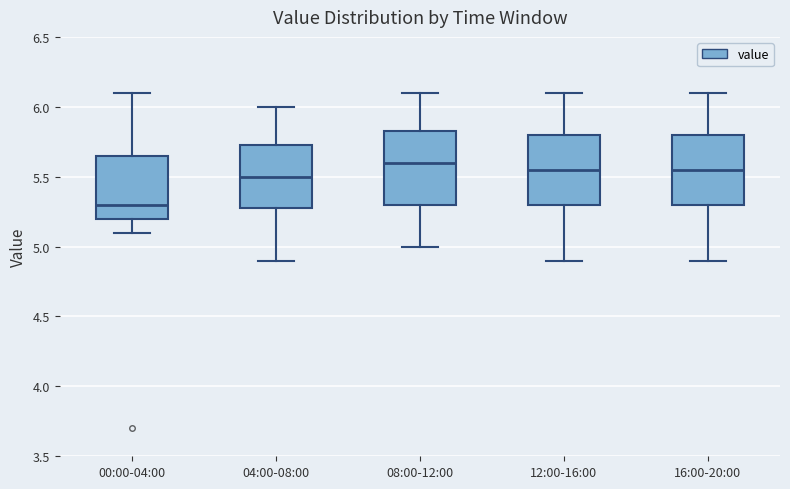

Where is the upper edge of the box for 08:00-12:00 on the y-axis? The values are not printed on the chart, so give them approximately, as read against the axis.

5.85